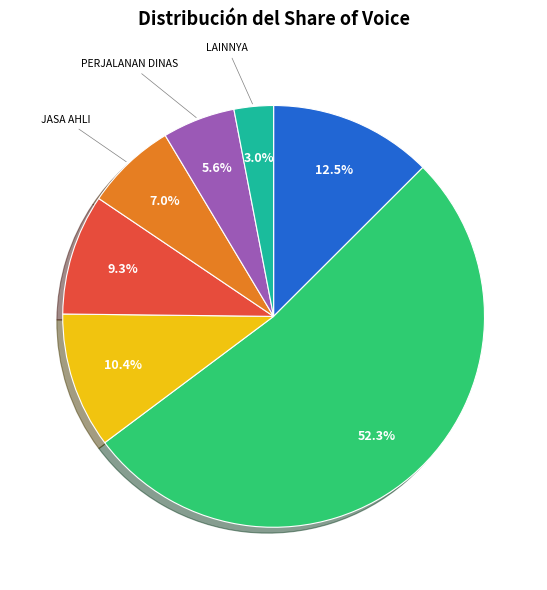

Is there any slice that represents more than half of the pie?

Yes